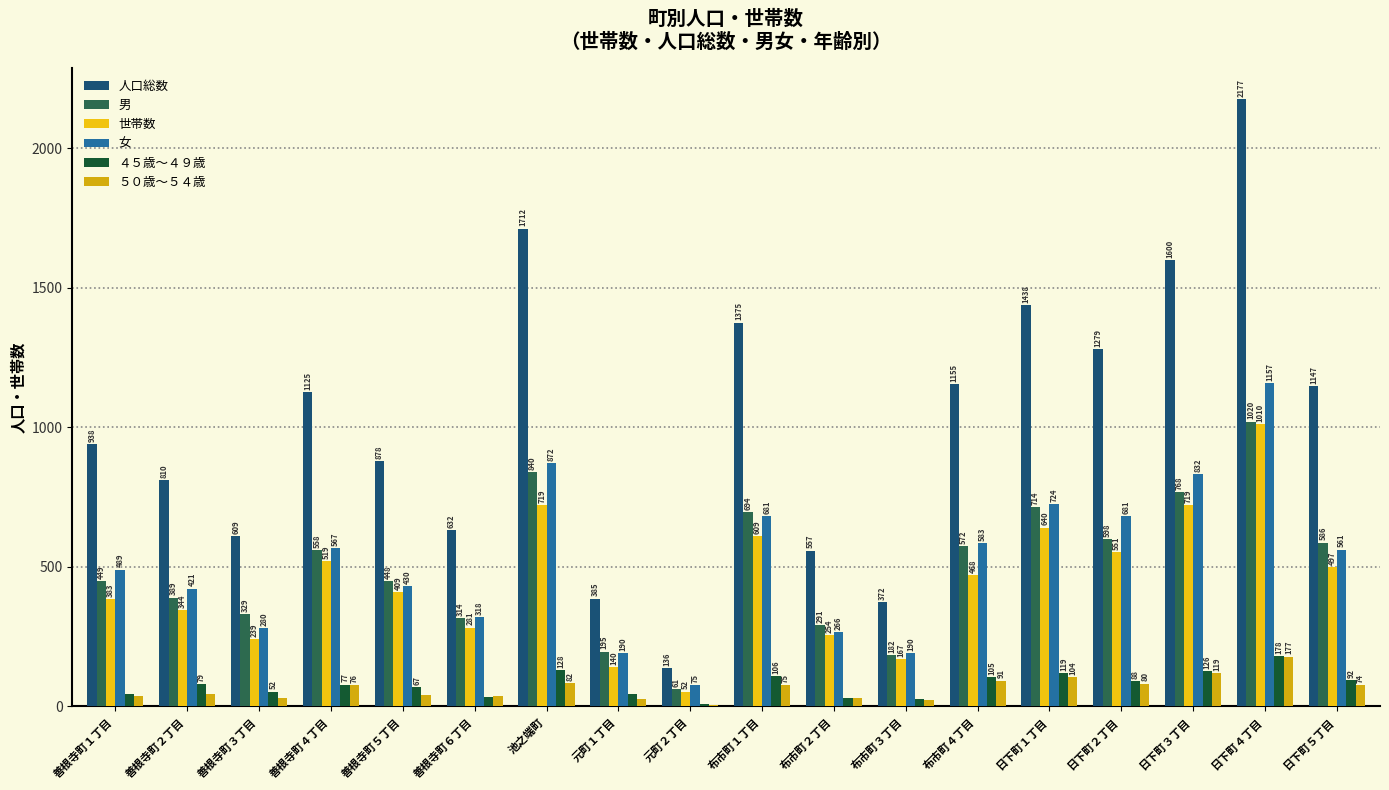

How many groups of bars are there?

18